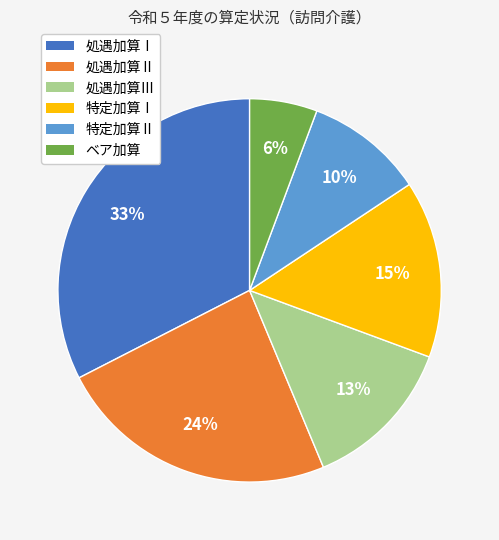

Combined, do ベア加算 and 処遇加算Ⅰ account for over 50%?

No